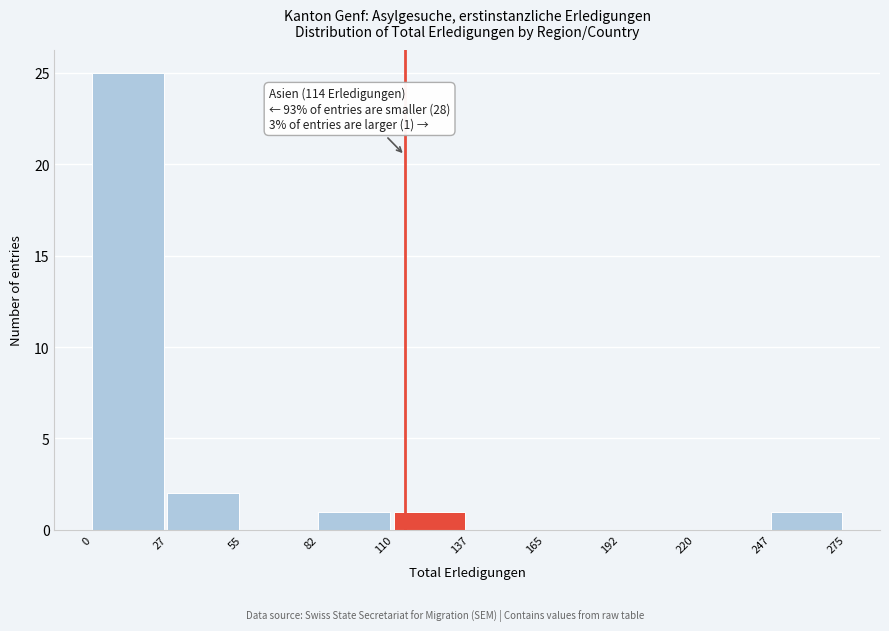

Which range on the x-axis has the tallest bar?

0 to 27